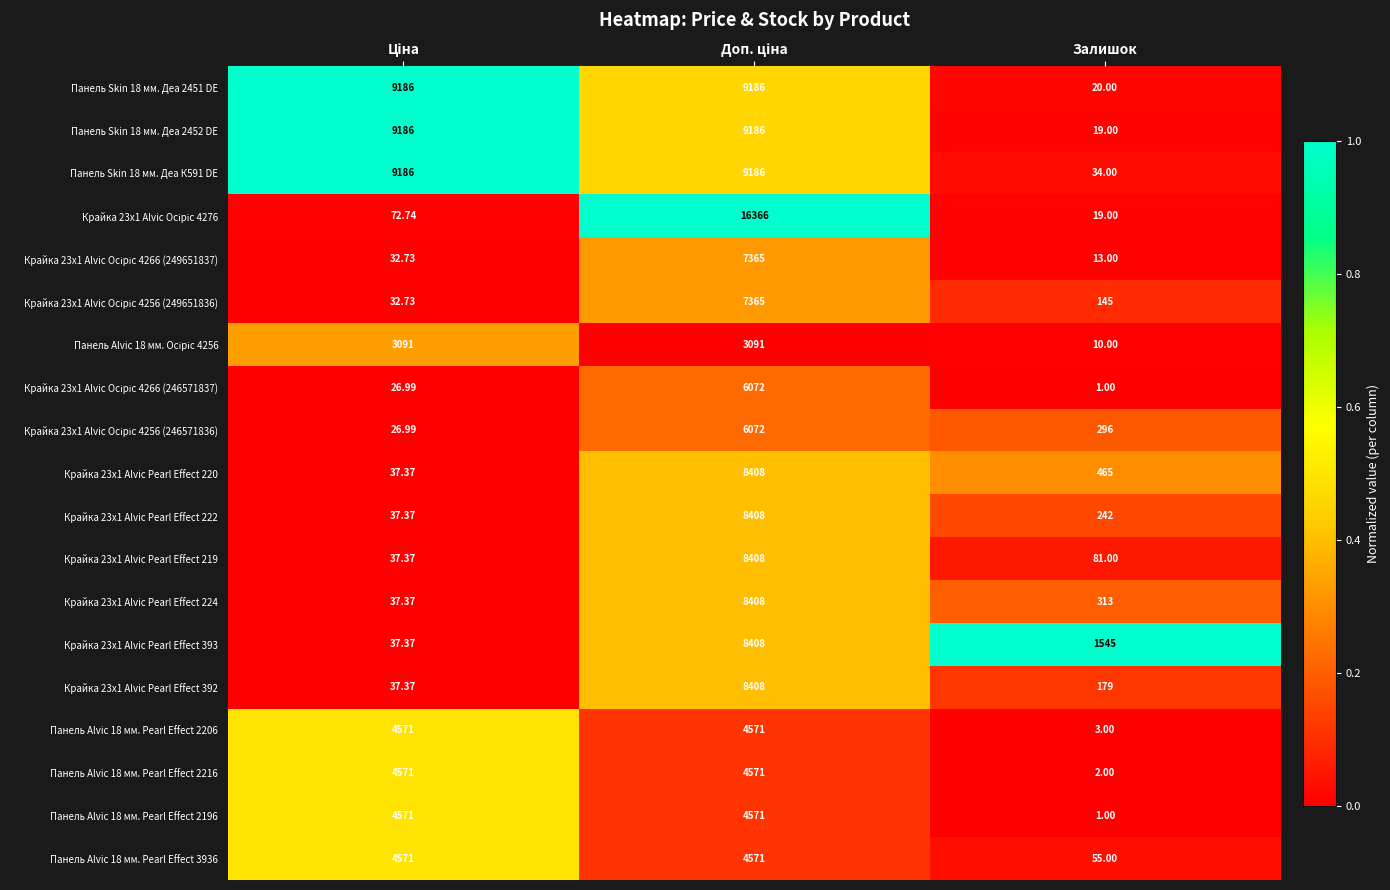

Is the value of Панель Alvic 18 мм. Pearl Effect 3936 at Залишок greater than the value of Панель Skin 18 мм. Деа 2451 DE at Залишок?

Yes